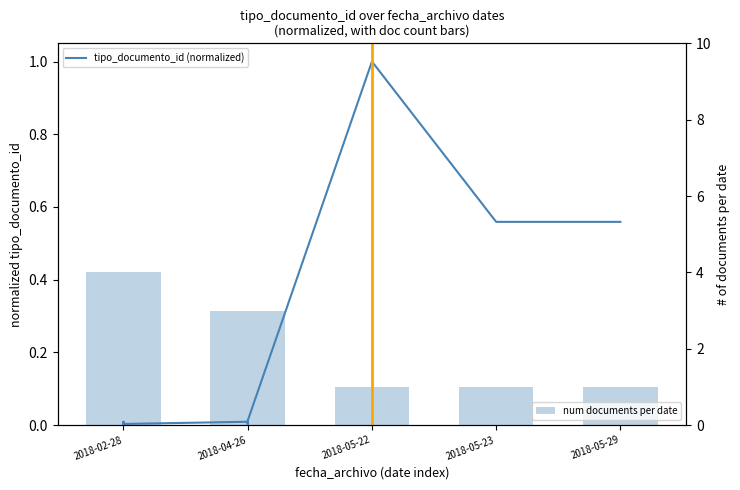

What is the difference between the maximum and second lowest values?

1.0